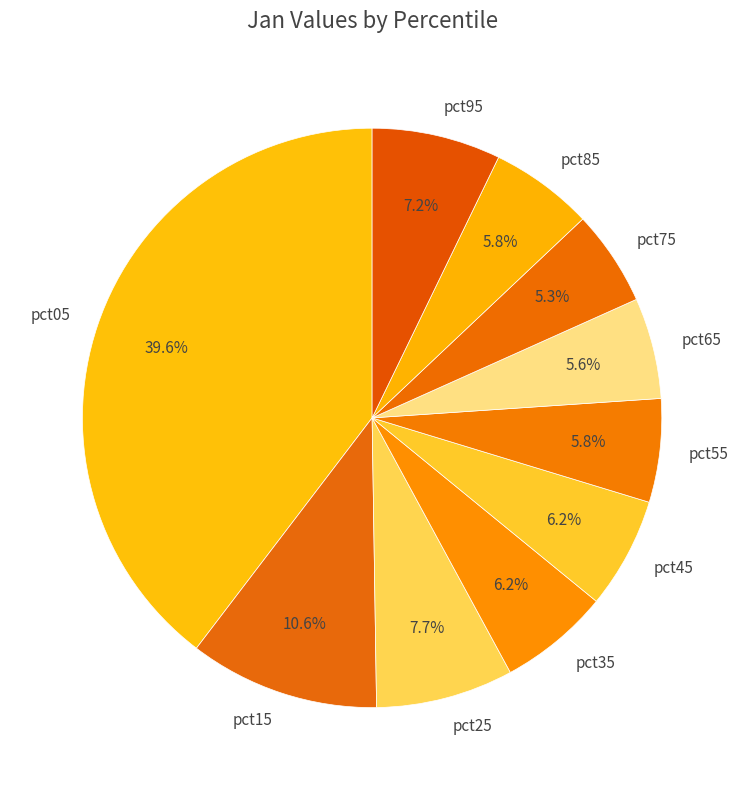

Does pct55 account for over 50% of the chart?

No